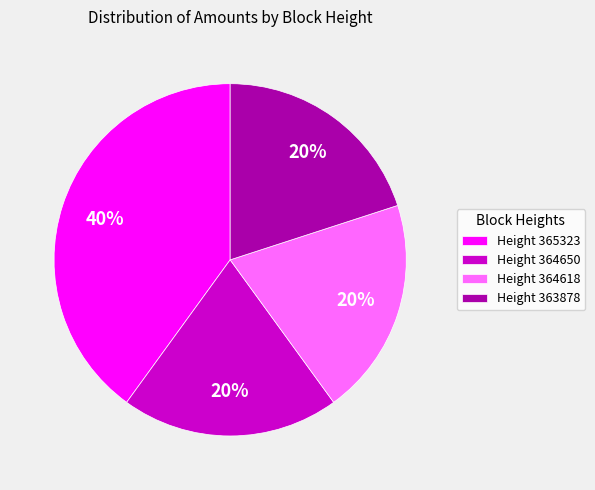

To the nearest percent, what percentage of the pie is Height 364618?

20%